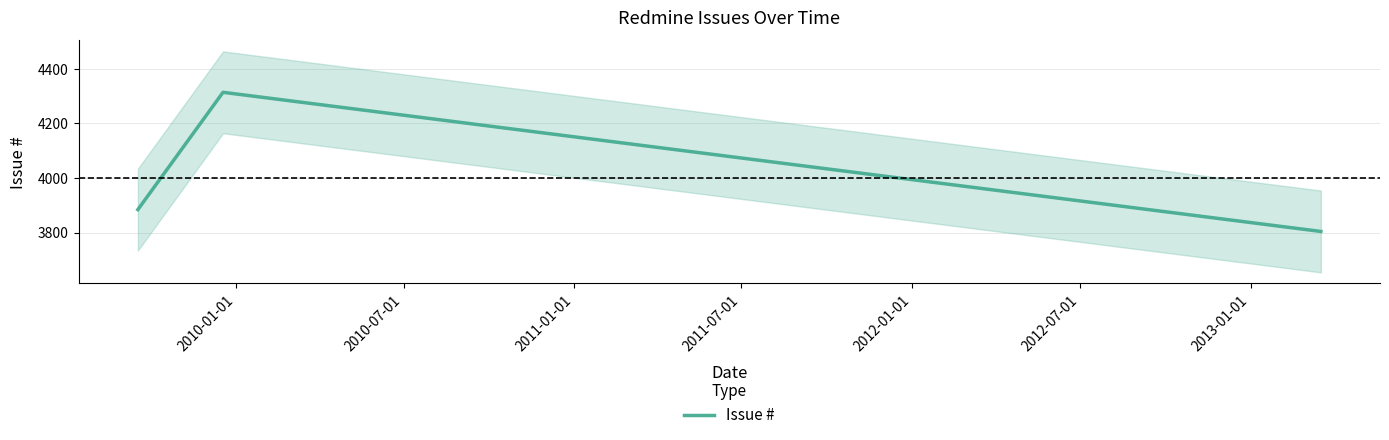

What is the greatest value displayed?

4314